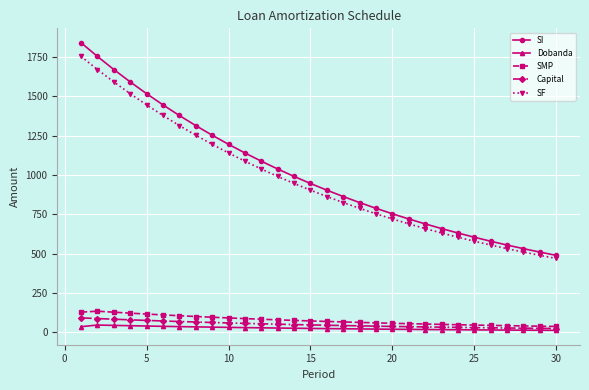

True or false: SF and Capital cross at least once.

False